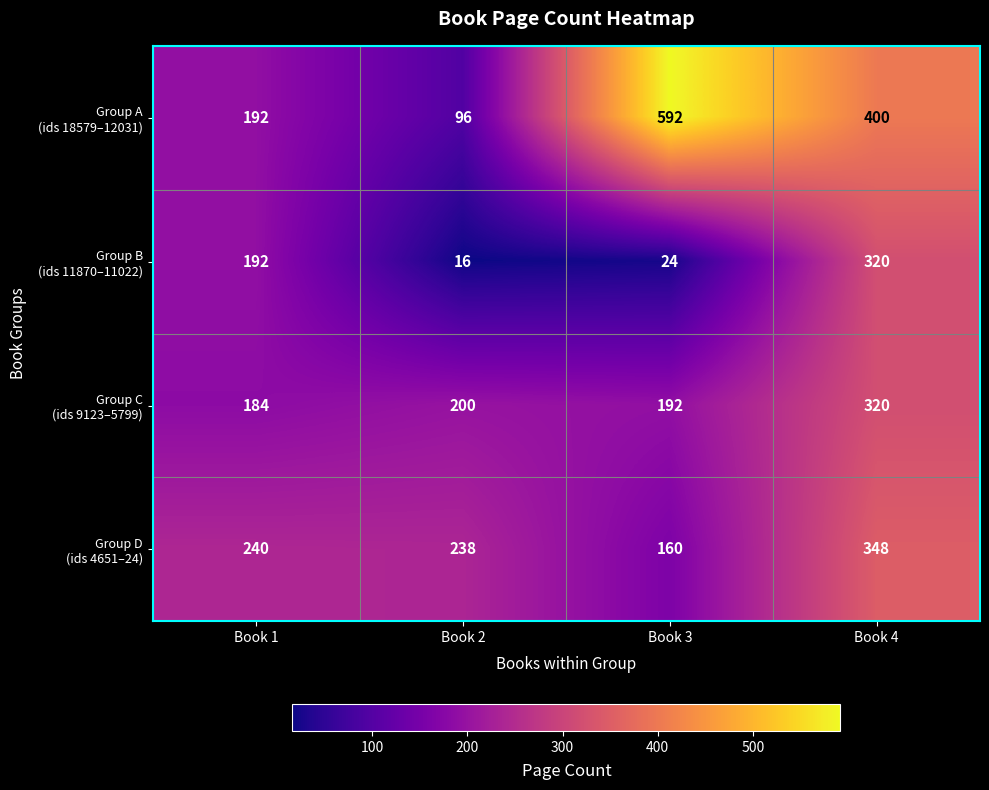

Which label corresponds to the largest value in the chart?

Book 3